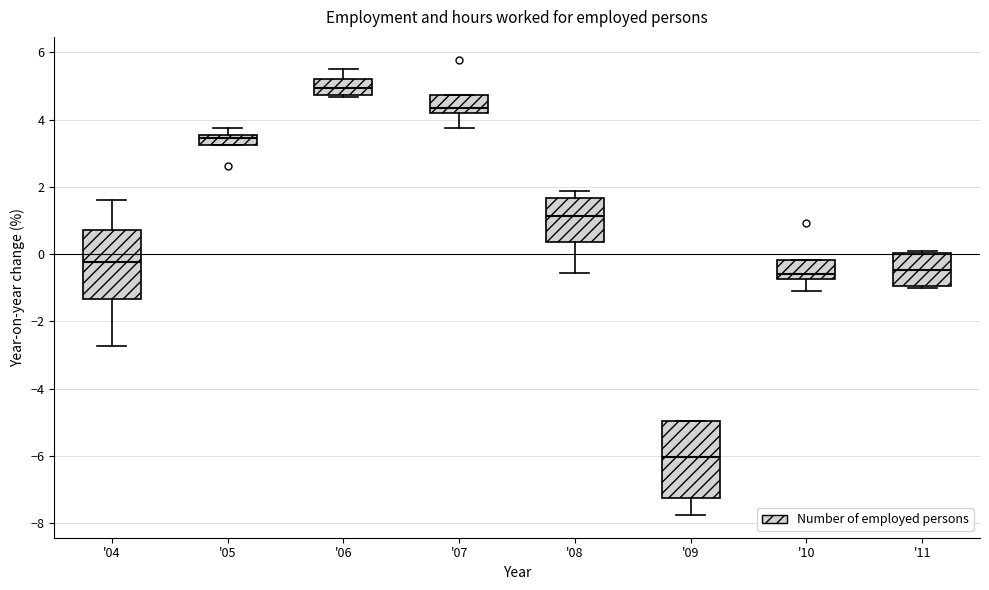

Where is the upper edge of the box for '05 on the y-axis? The values are not printed on the chart, so give them approximately, as read against the axis.

3.6